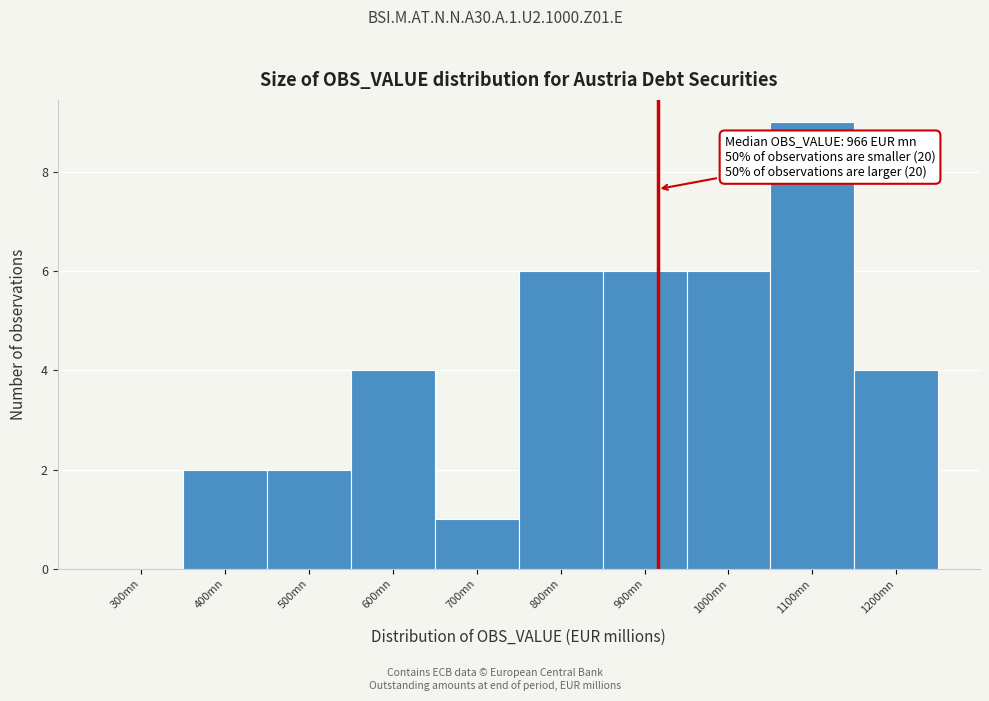

Reading left to right, transcribe all the data shown in this chart.

300mn=0	400mn=2	500mn=2	600mn=4	700mn=1	800mn=6	900mn=6	1000mn=6	1100mn=9	1200mn=4